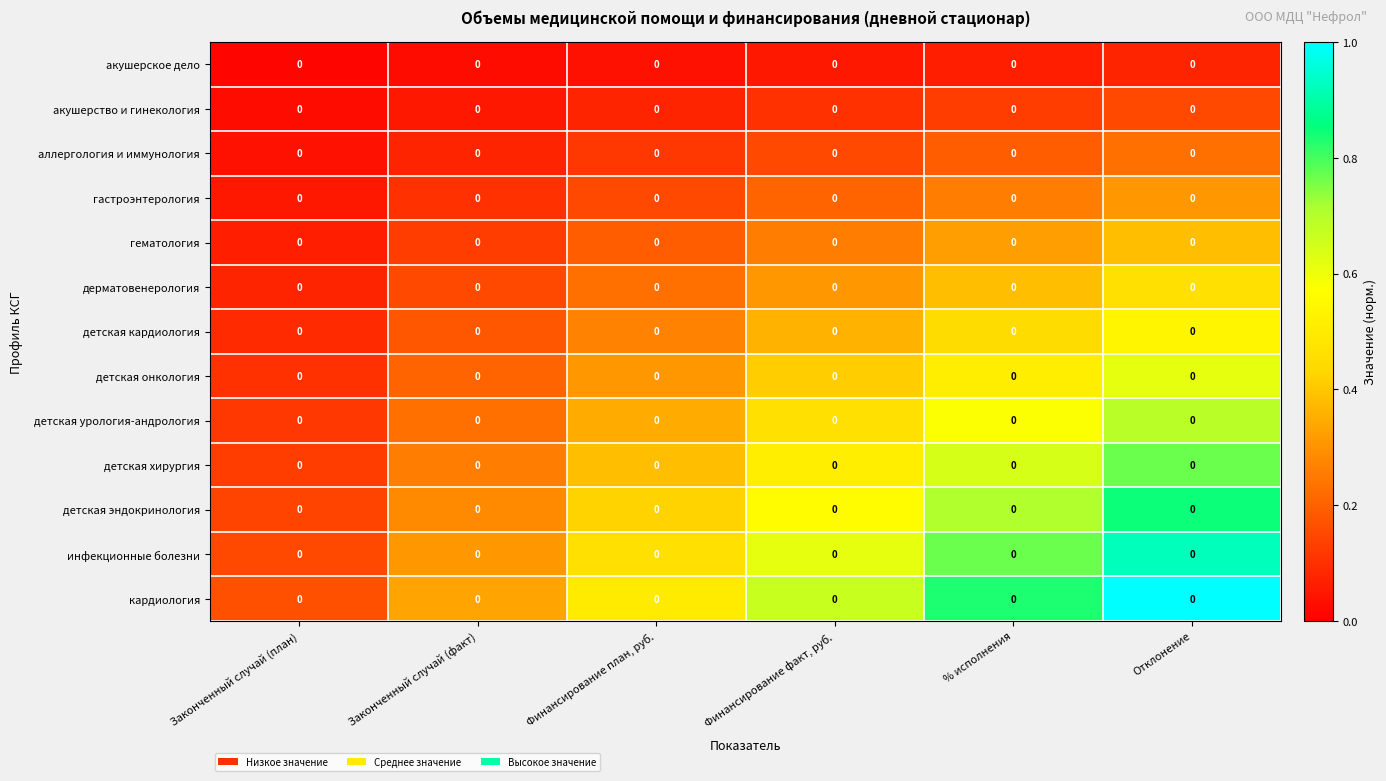

Reading left to right, what are all the values shown in this chart?

акушерское дело: Законченный случай (план)=0.0	Законченный случай (факт)=0.0	Финансирование план, руб.=0.0	Финансирование факт, руб.=0.0	% исполнения=0.0	Отклонение=0.0
акушерство и гинекология: Законченный случай (план)=0.0	Законченный случай (факт)=0.0	Финансирование план, руб.=0.0	Финансирование факт, руб.=0.0	% исполнения=0.0	Отклонение=0.0
аллергология и иммунология: Законченный случай (план)=0.0	Законченный случай (факт)=0.0	Финансирование план, руб.=0.0	Финансирование факт, руб.=0.0	% исполнения=0.0	Отклонение=0.0
гастроэнтерология: Законченный случай (план)=0.0	Законченный случай (факт)=0.0	Финансирование план, руб.=0.0	Финансирование факт, руб.=0.0	% исполнения=0.0	Отклонение=0.0
гематология: Законченный случай (план)=0.0	Законченный случай (факт)=0.0	Финансирование план, руб.=0.0	Финансирование факт, руб.=0.0	% исполнения=0.0	Отклонение=0.0
дерматовенерология: Законченный случай (план)=0.0	Законченный случай (факт)=0.0	Финансирование план, руб.=0.0	Финансирование факт, руб.=0.0	% исполнения=0.0	Отклонение=0.0
детская кардиология: Законченный случай (план)=0.0	Законченный случай (факт)=0.0	Финансирование план, руб.=0.0	Финансирование факт, руб.=0.0	% исполнения=0.0	Отклонение=0.0
детская онкология: Законченный случай (план)=0.0	Законченный случай (факт)=0.0	Финансирование план, руб.=0.0	Финансирование факт, руб.=0.0	% исполнения=0.0	Отклонение=0.0
детская урология-андрология: Законченный случай (план)=0.0	Законченный случай (факт)=0.0	Финансирование план, руб.=0.0	Финансирование факт, руб.=0.0	% исполнения=0.0	Отклонение=0.0
детская хирургия: Законченный случай (план)=0.0	Законченный случай (факт)=0.0	Финансирование план, руб.=0.0	Финансирование факт, руб.=0.0	% исполнения=0.0	Отклонение=0.0
детская эндокринология: Законченный случай (план)=0.0	Законченный случай (факт)=0.0	Финансирование план, руб.=0.0	Финансирование факт, руб.=0.0	% исполнения=0.0	Отклонение=0.0
инфекционные болезни: Законченный случай (план)=0.0	Законченный случай (факт)=0.0	Финансирование план, руб.=0.0	Финансирование факт, руб.=0.0	% исполнения=0.0	Отклонение=0.0
кардиология: Законченный случай (план)=0.0	Законченный случай (факт)=0.0	Финансирование план, руб.=0.0	Финансирование факт, руб.=0.0	% исполнения=0.0	Отклонение=0.0